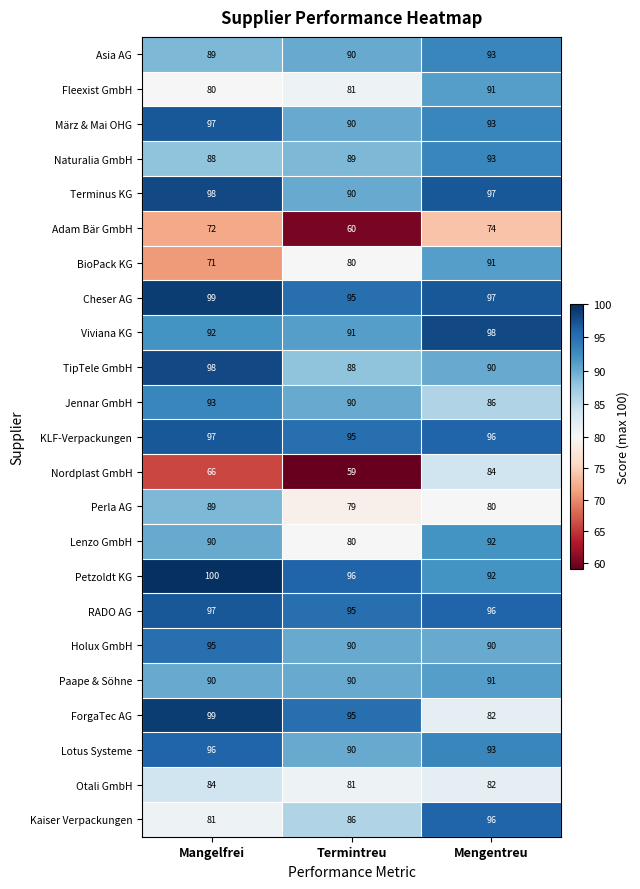

At how many categories does at least one series exceed 68?

3